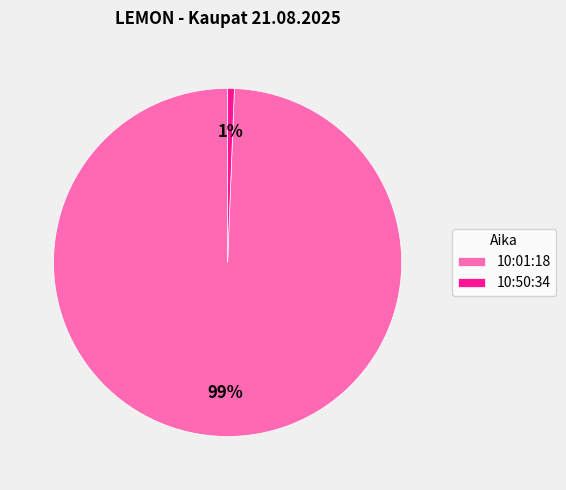

To the nearest percent, what portion does 10:01:18 represent?

99%